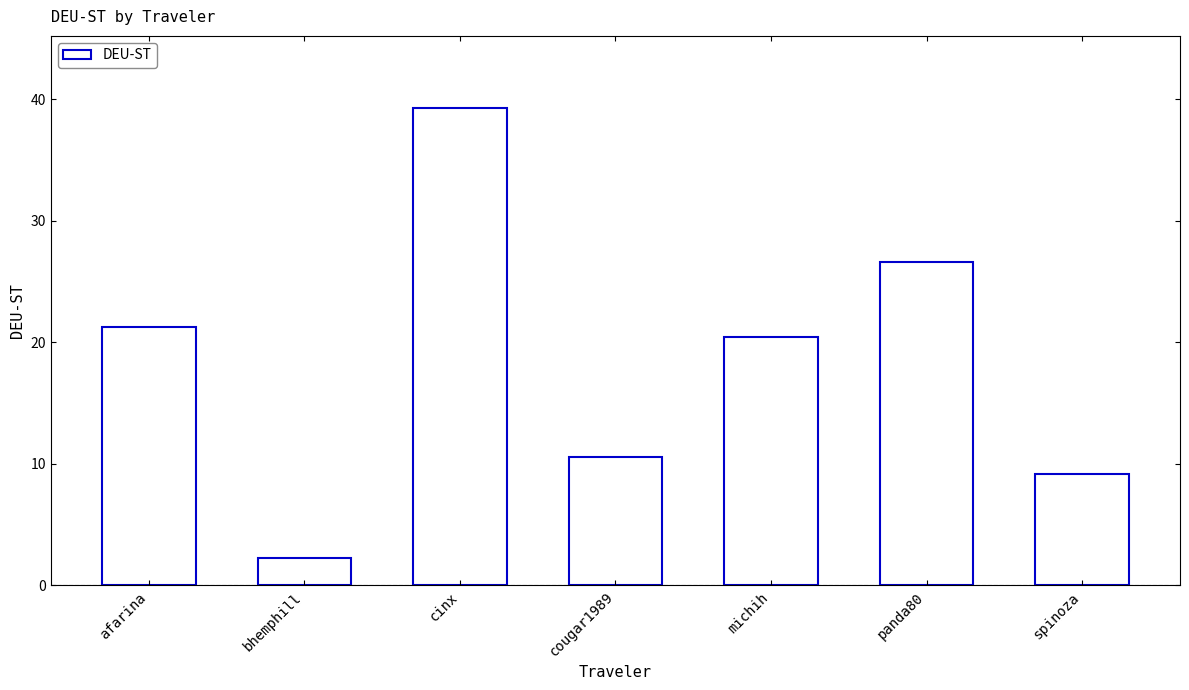

Does the chart contain any negative values?

No